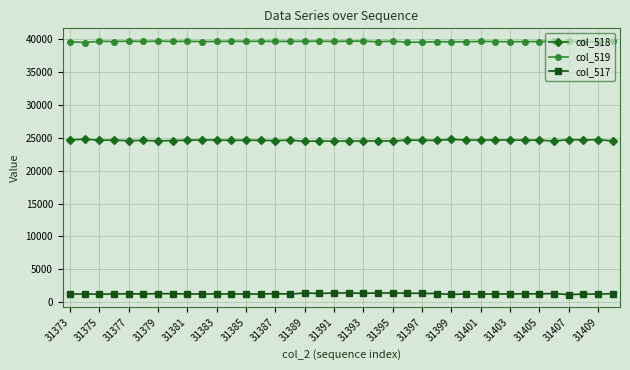

True or false: col_518 and col_519 cross at least once.

False